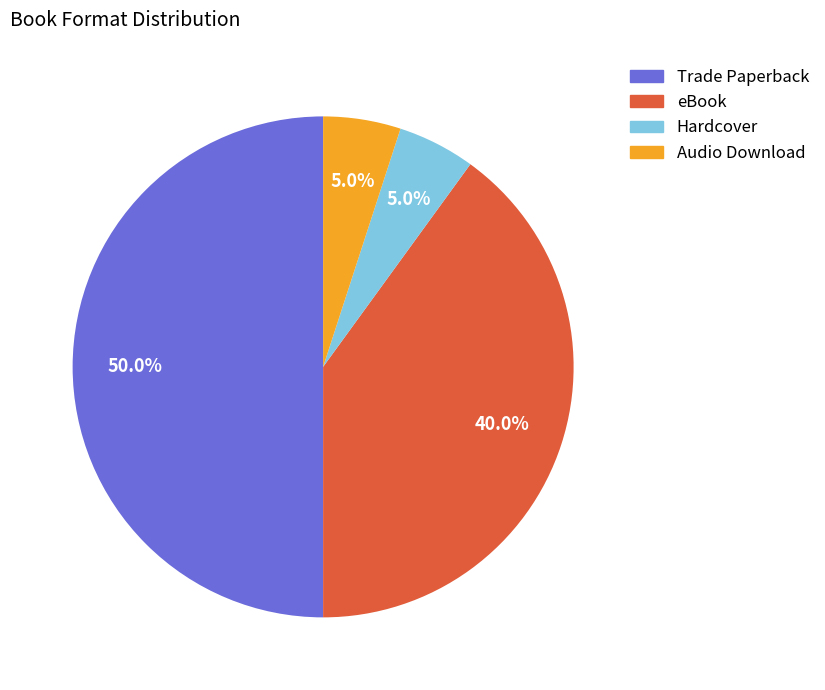

To the nearest percent, what percentage of the pie is Trade Paperback?

50%